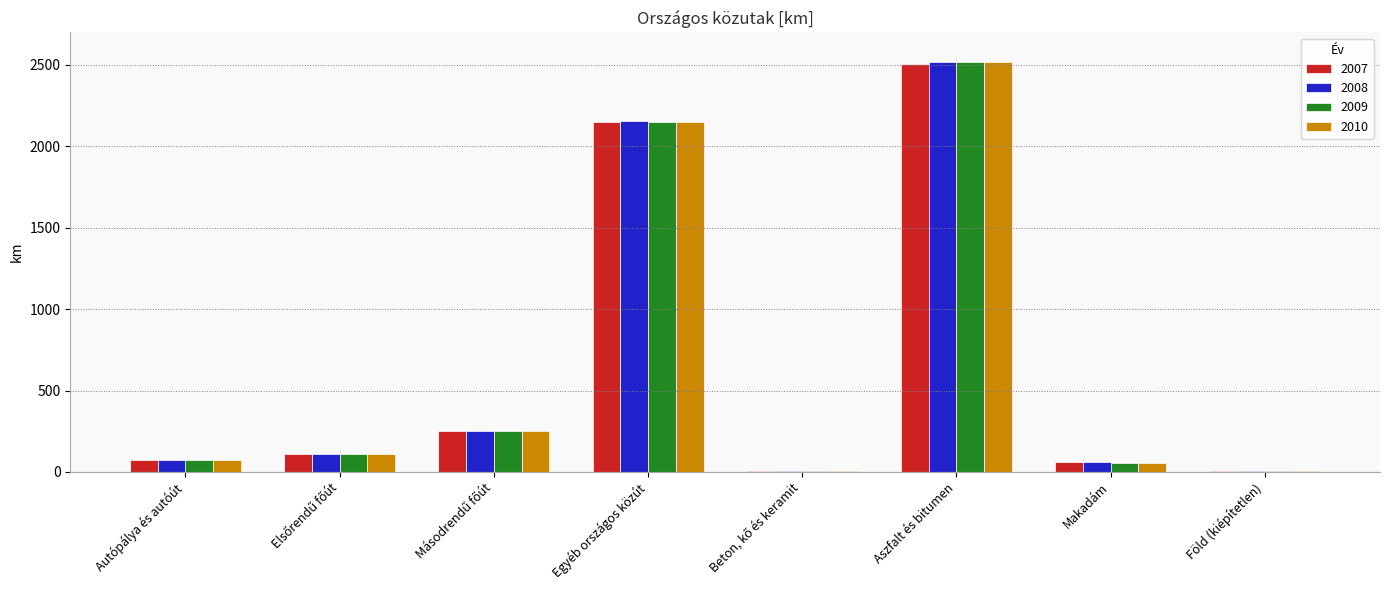

Where is 2008 nearest to the value 1260?

Egyéb országos közút